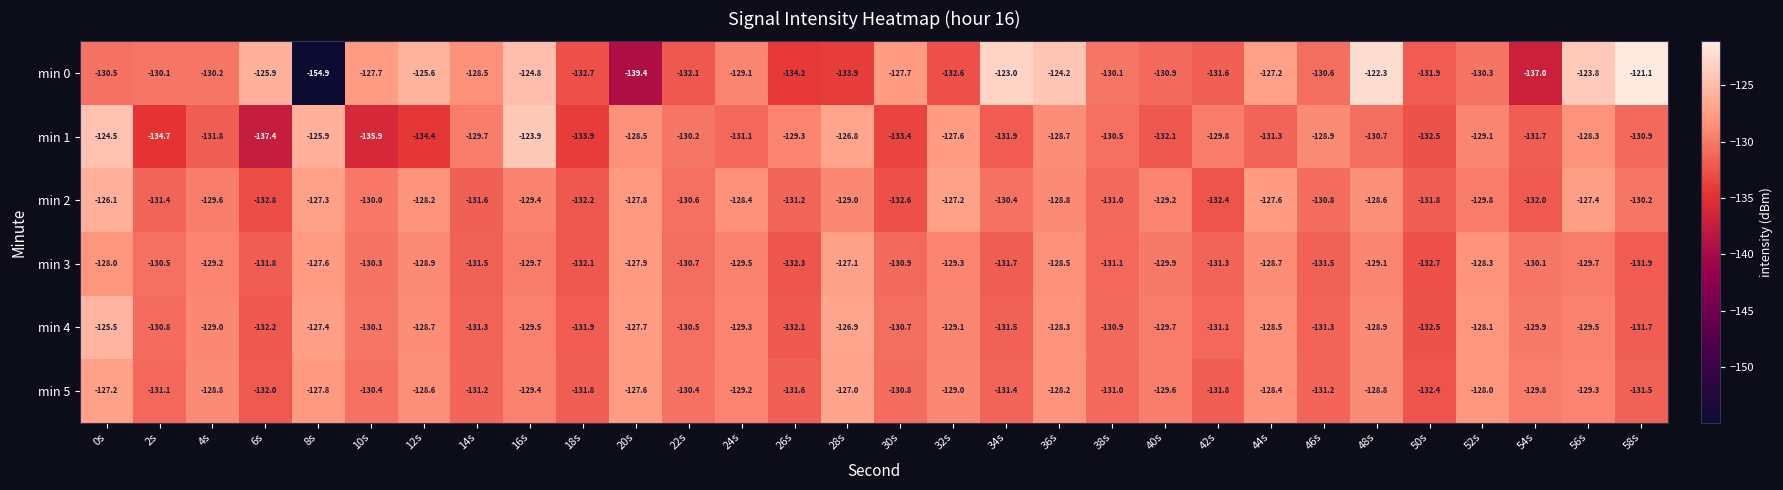

At which label does min 1 first exceed -130?

0s